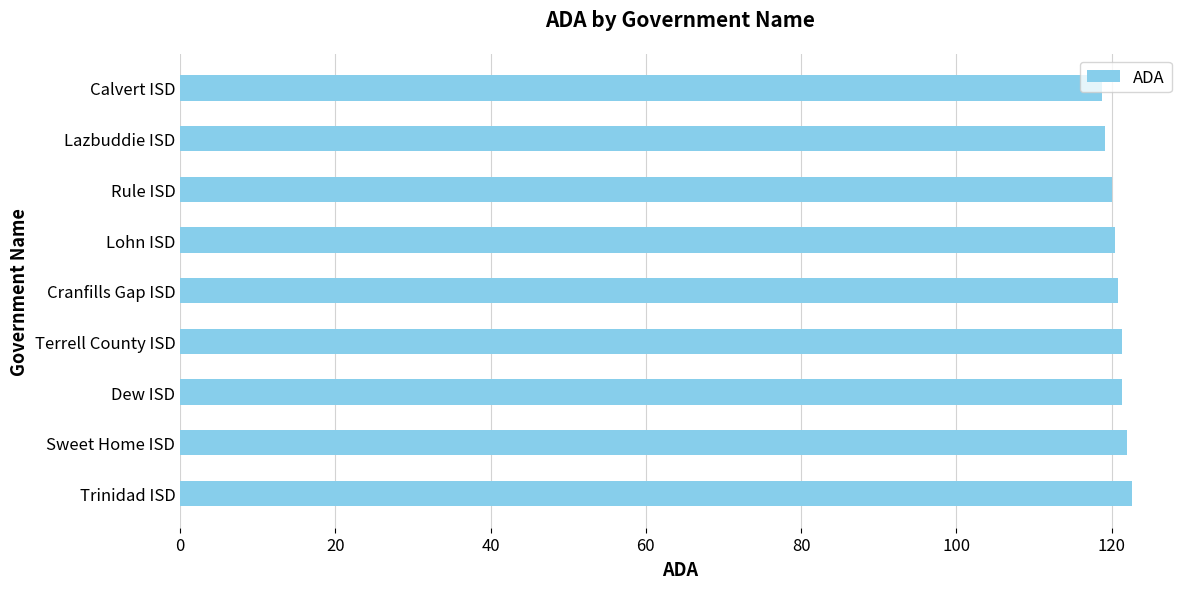

Is it true that the value at Sweet Home ISD is 122.0?

True